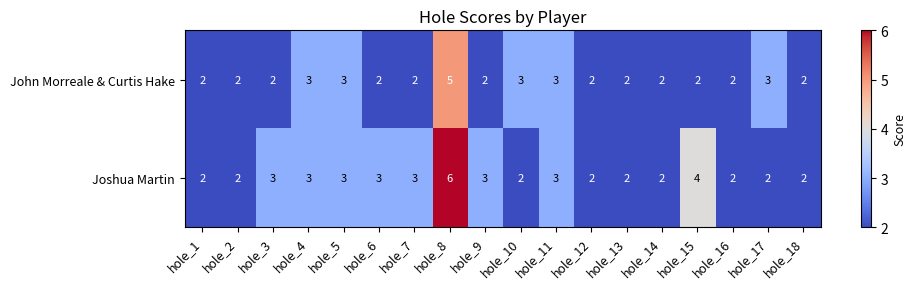

How many distinct data groups are displayed?

2